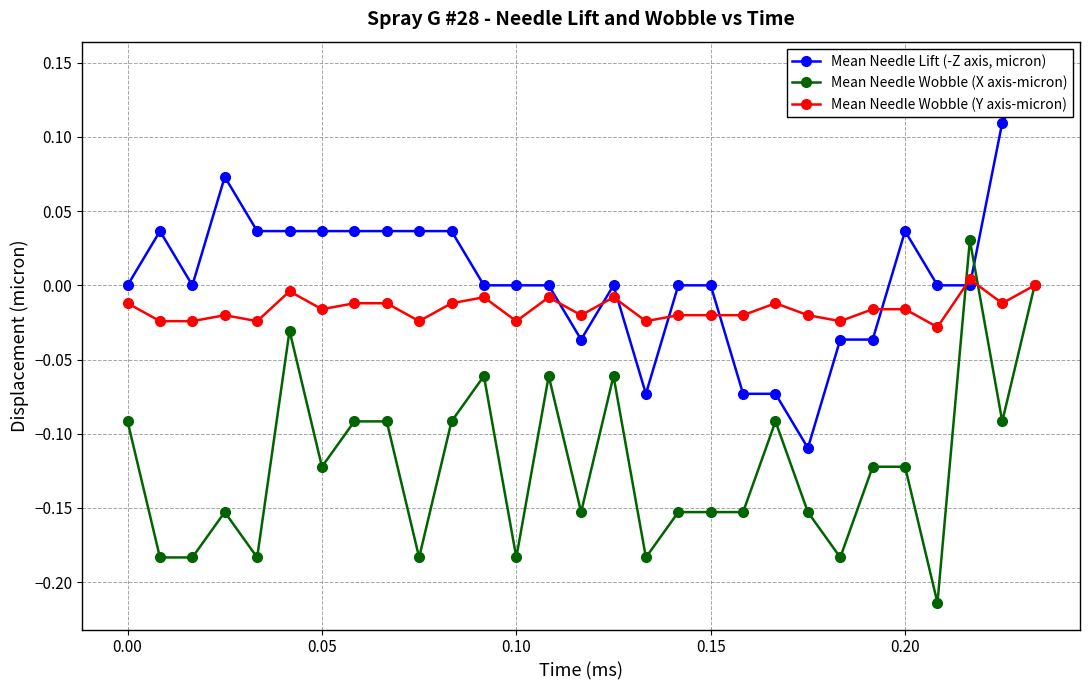

How many series are shown in this chart?

3